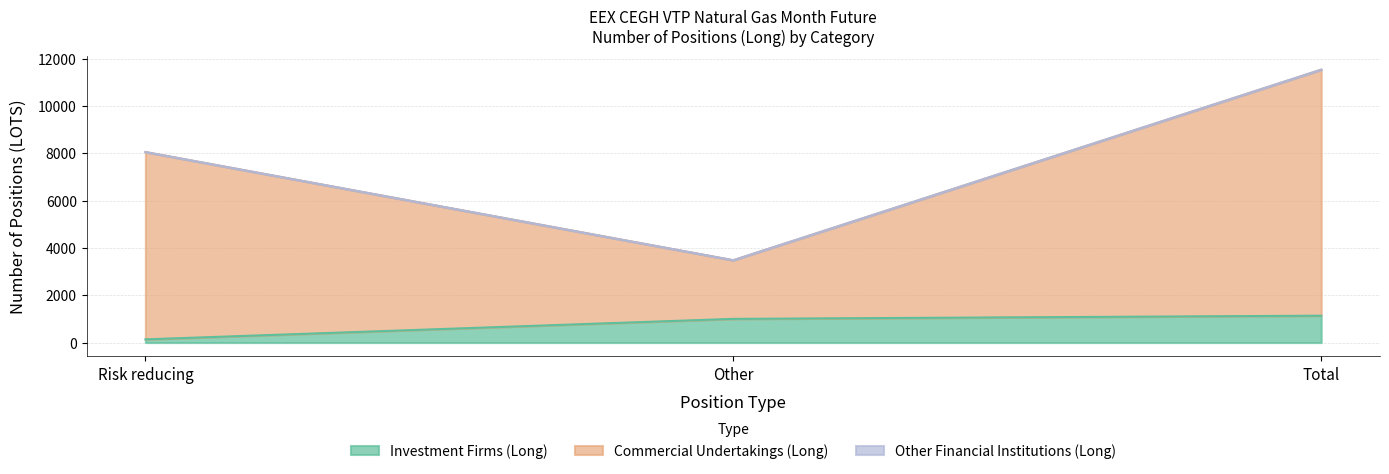

How many Investment Firms (Long) values are between 135 and 1136?

3